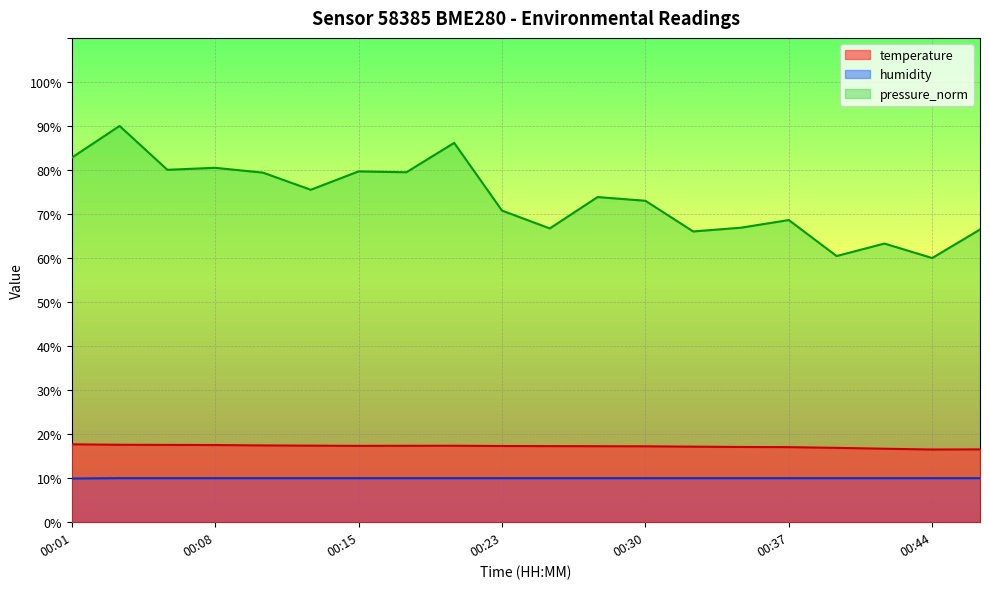

How many humidity values are between 10 and 11?

19